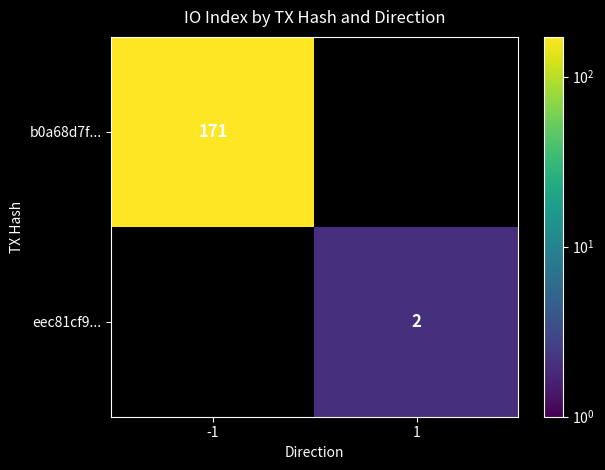

True or false: b0a68d7f... has a value of 171 at -1.

True